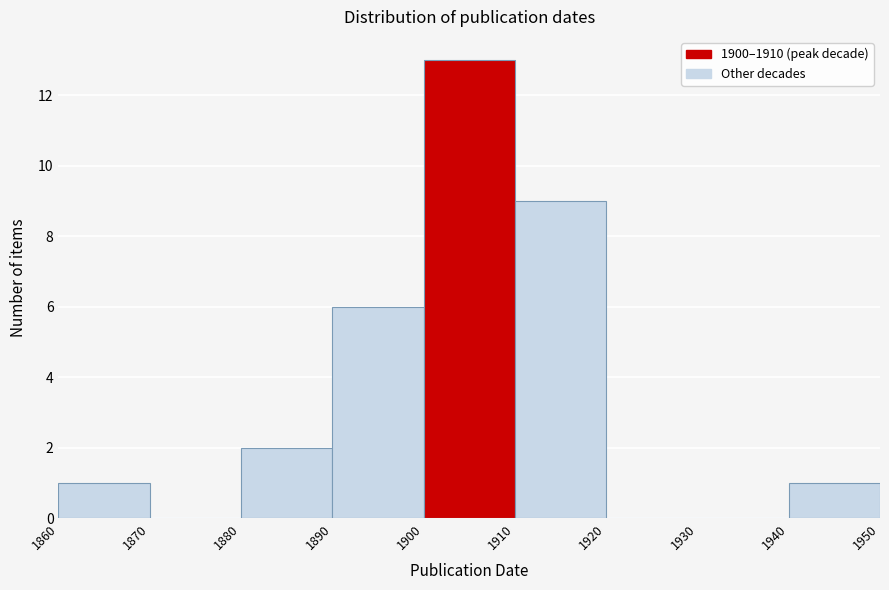

Which range on the x-axis has the tallest bar?

1900 to 1910